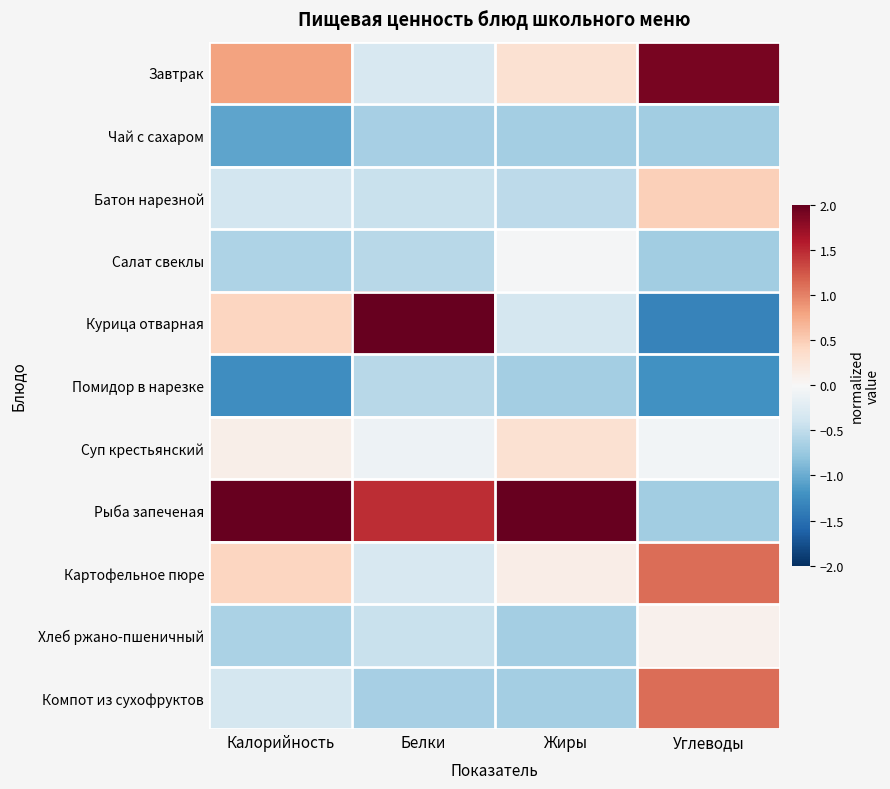

Which series has the largest total across all categories?

Рыба запеченая